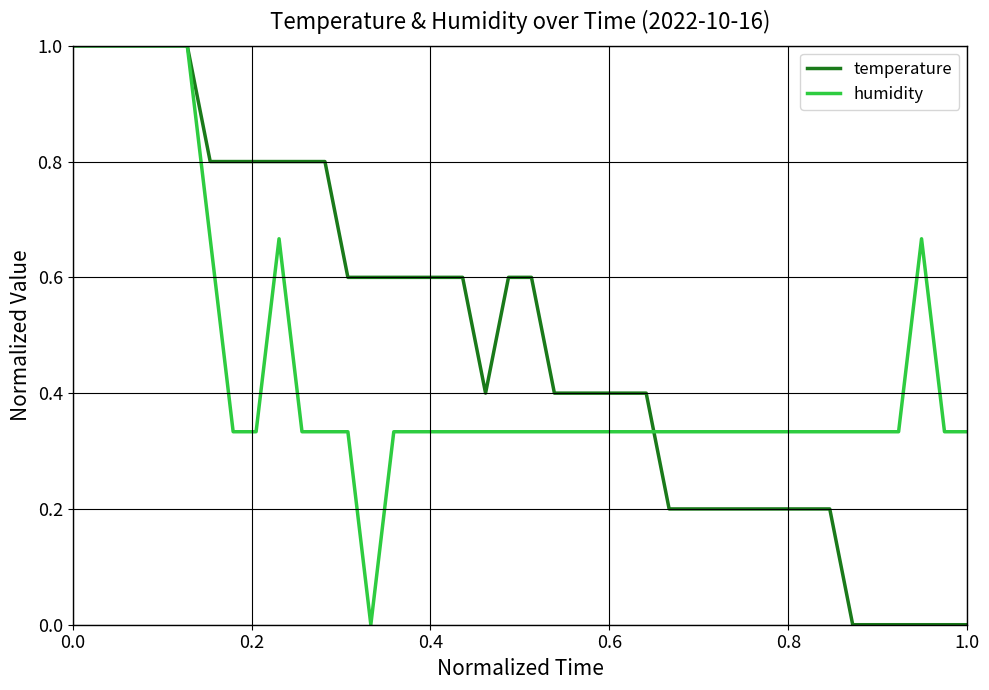

What is the sum of all humidity values?

18.0